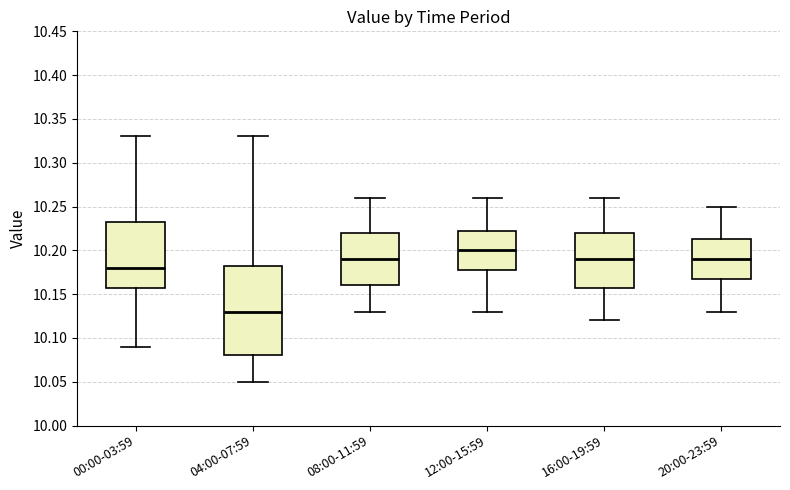

Reading left to right, transcribe this box plot: for each box, give where its median line is, the range the box spans, and where its two whiskers end, as read against the y-axis. The values are not printed on the chart, so give them approximately, as read against the axis.

00:00-03:59: median 10.180, box 10.160 to 10.235, whiskers 10.090 to 10.330
04:00-07:59: median 10.130, box 10.080 to 10.185, whiskers 10.050 to 10.330
08:00-11:59: median 10.190, box 10.160 to 10.220, whiskers 10.130 to 10.260
12:00-15:59: median 10.200, box 10.180 to 10.225, whiskers 10.130 to 10.260
16:00-19:59: median 10.190, box 10.160 to 10.220, whiskers 10.120 to 10.260
20:00-23:59: median 10.190, box 10.170 to 10.215, whiskers 10.130 to 10.250